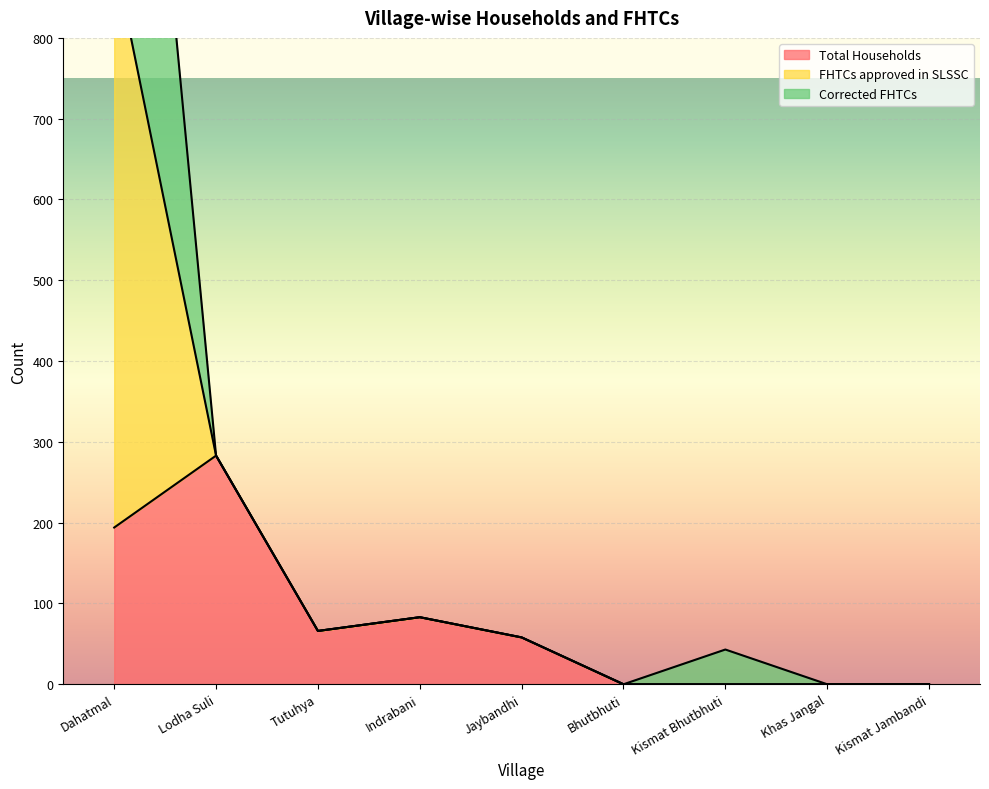

The FHTCs approved in SLSSC series shows 61 at Kismat Bhutbhuti. True or false?

False